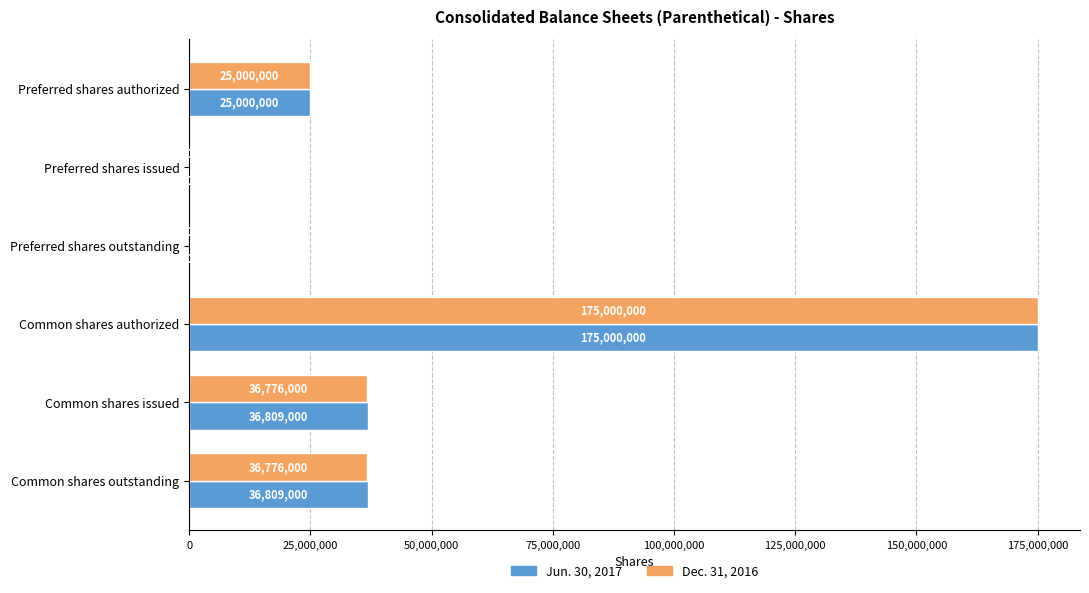

What is the sum of all Dec. 31, 2016 values?

273552000